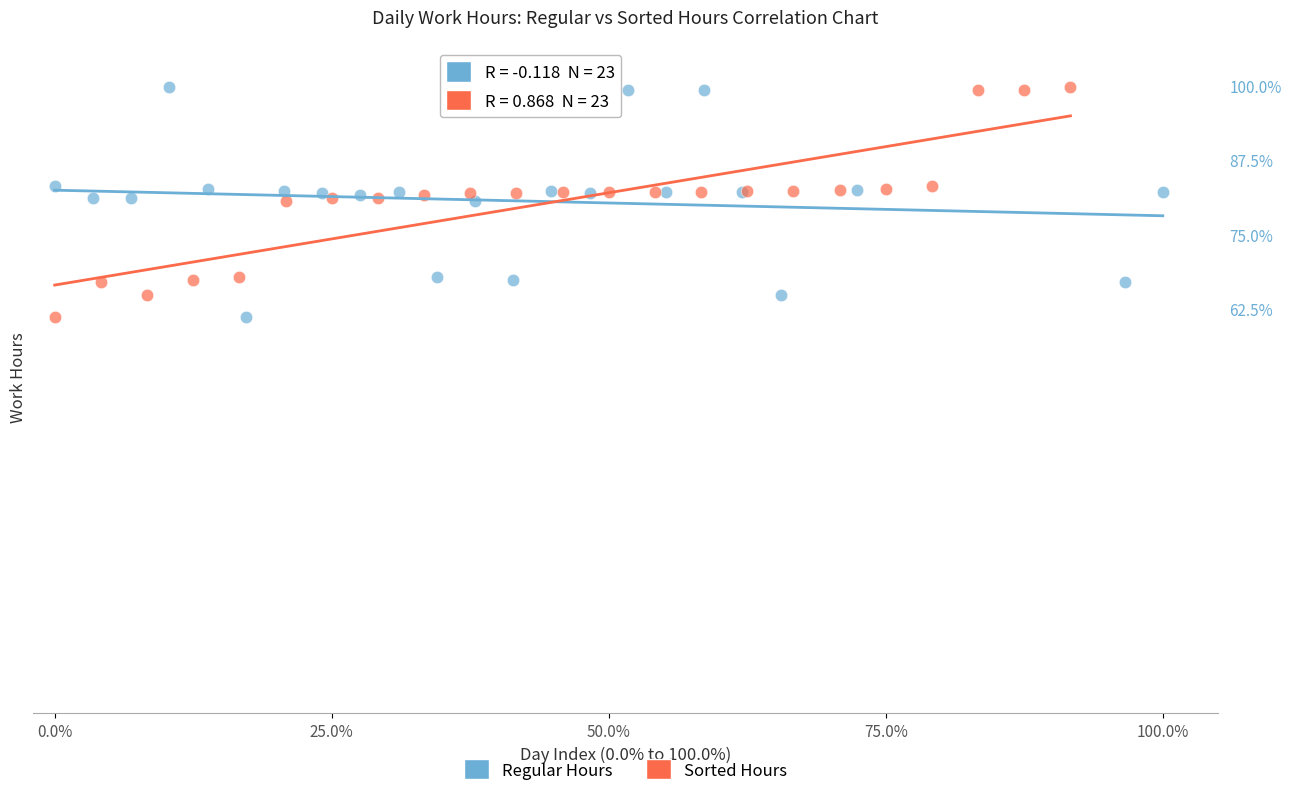

What are all the series names shown in the legend?

Regular Hours, Sorted Hours